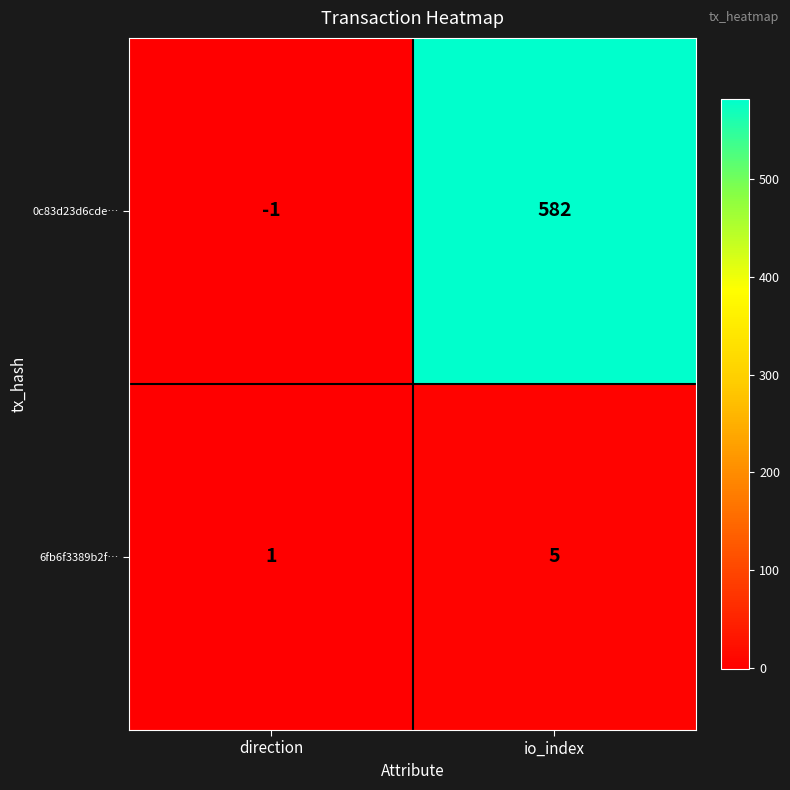

Which series has the widest spread of values?

0c83d23d6cde…